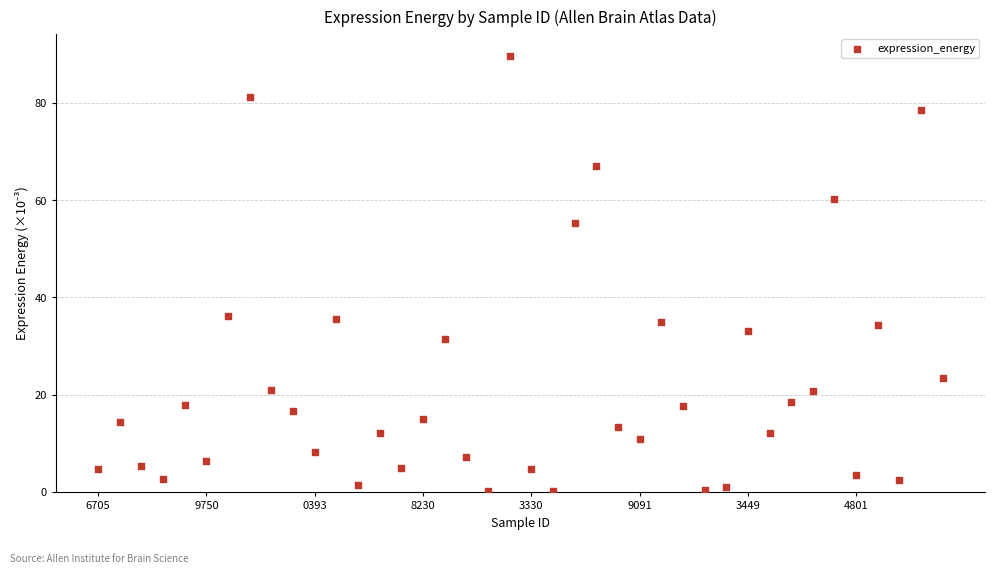

What is the range of Y values (max minus min)?

89.5